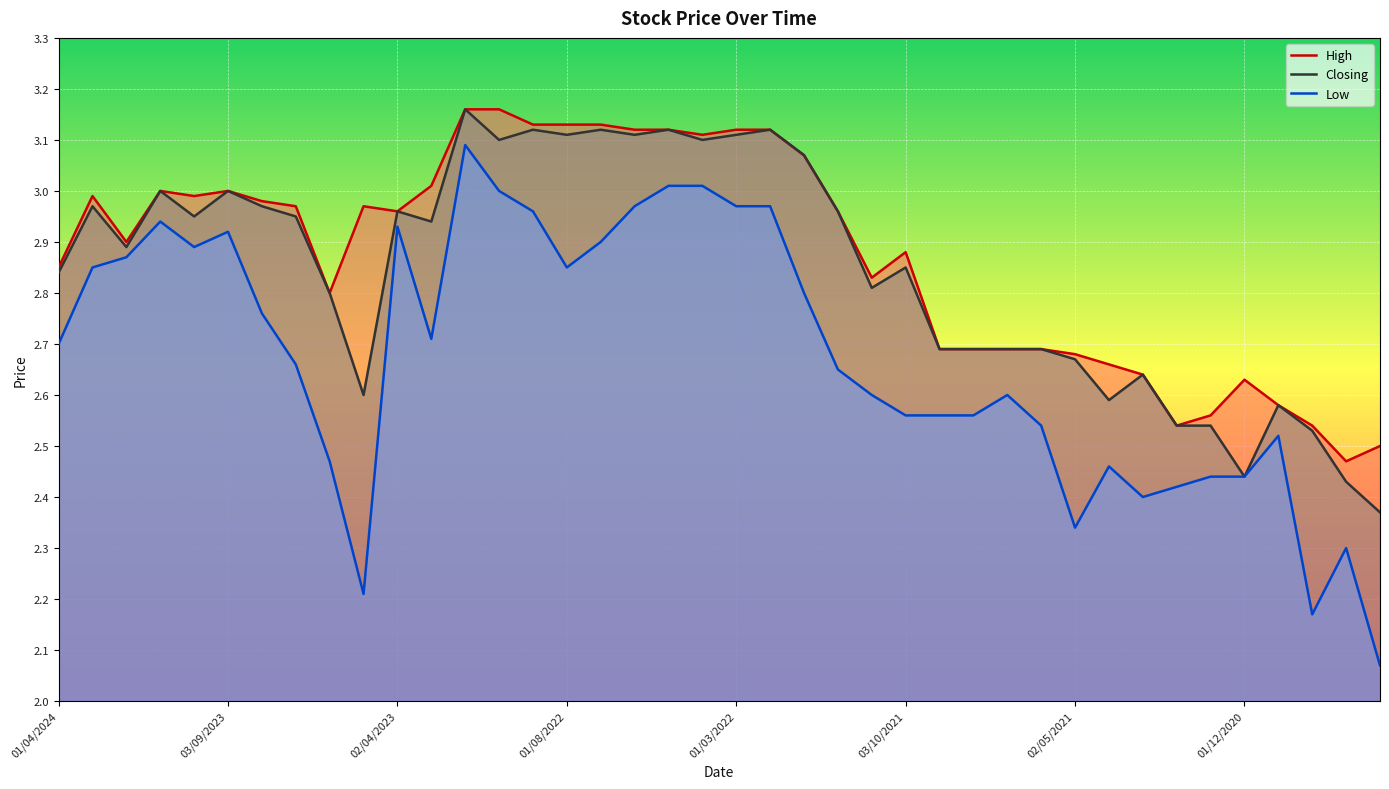

What is the value of the Low point at the 29th from the left?

2.6